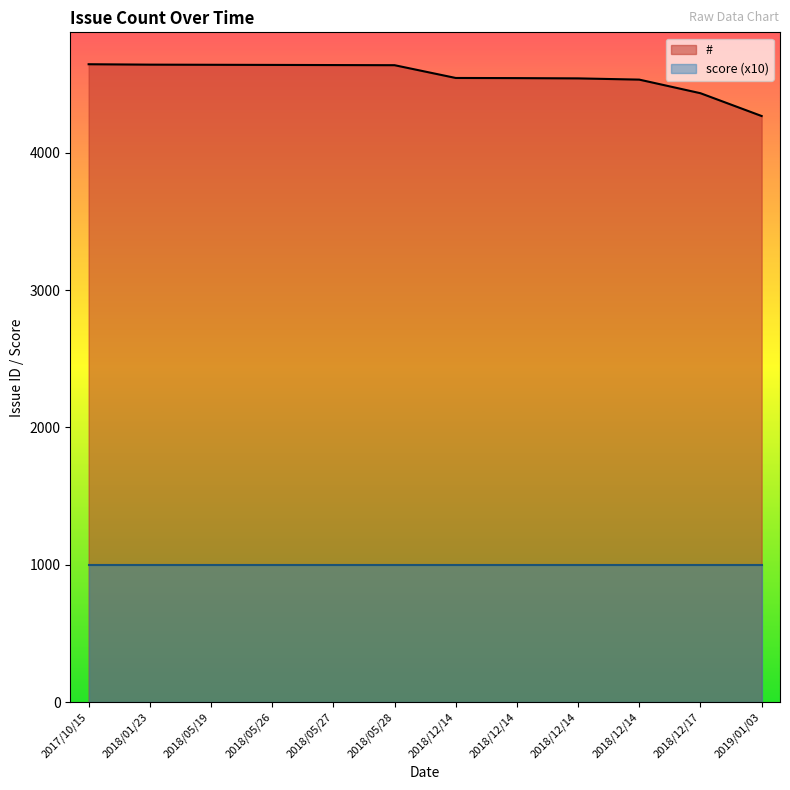

Where does the data first go above 4637?

2017/10/15